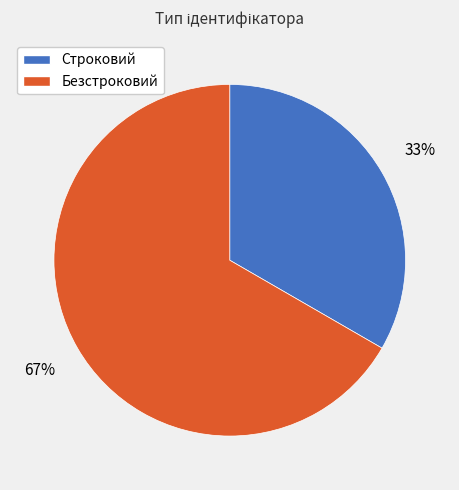

Does Безстроковий account for over 50% of the chart?

Yes